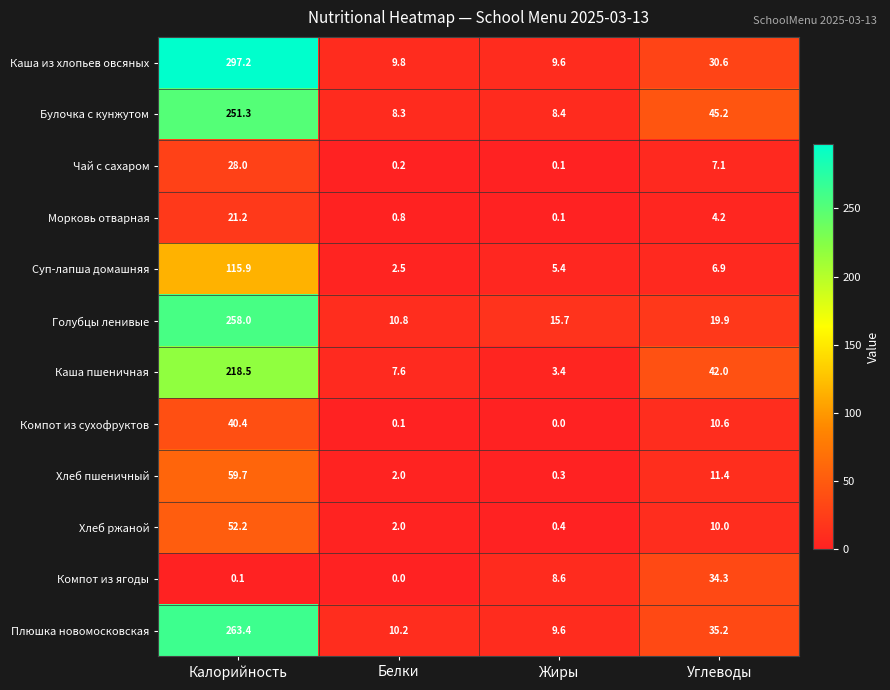

The value of Каша пшеничная at Жиры is 2.0. True or false?

False